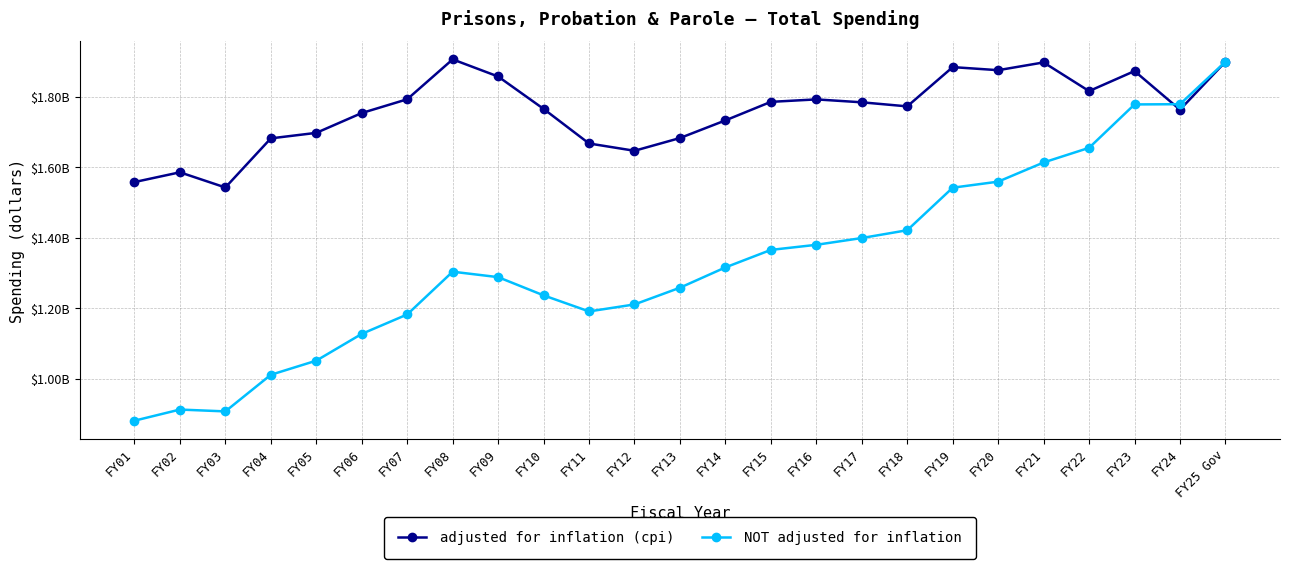

List the series in order of their peak value, lowest first.

NOT adjusted for inflation, adjusted for inflation (cpi)